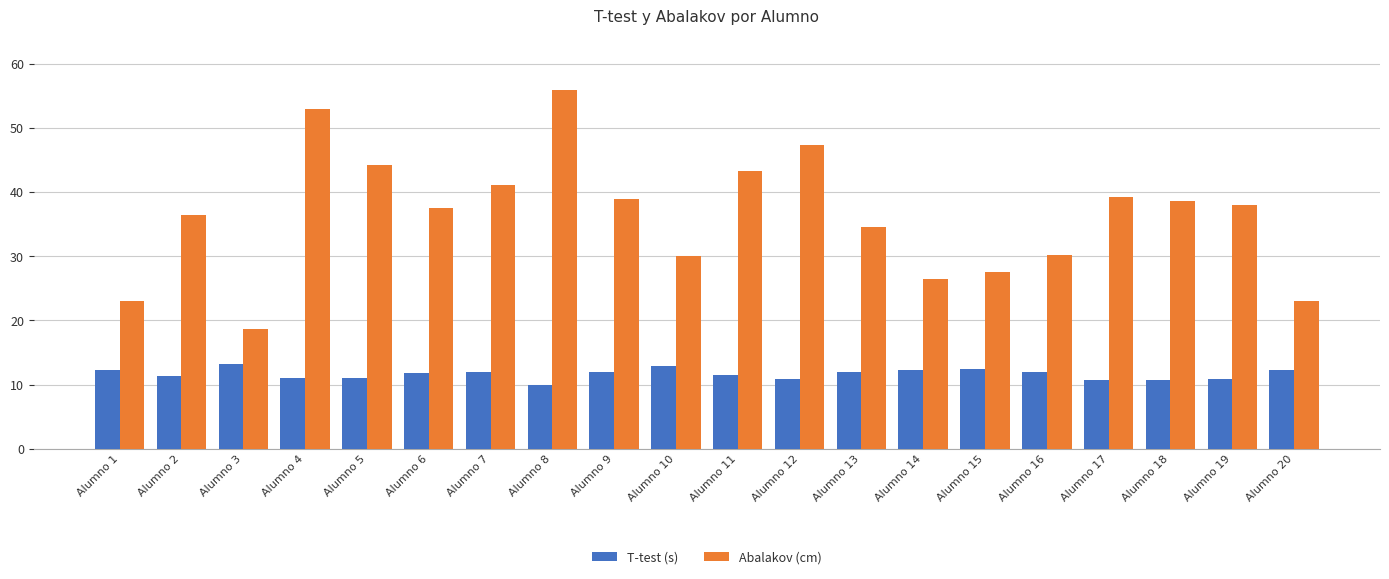

How many data points in Abalakov (cm) are above 37?

11